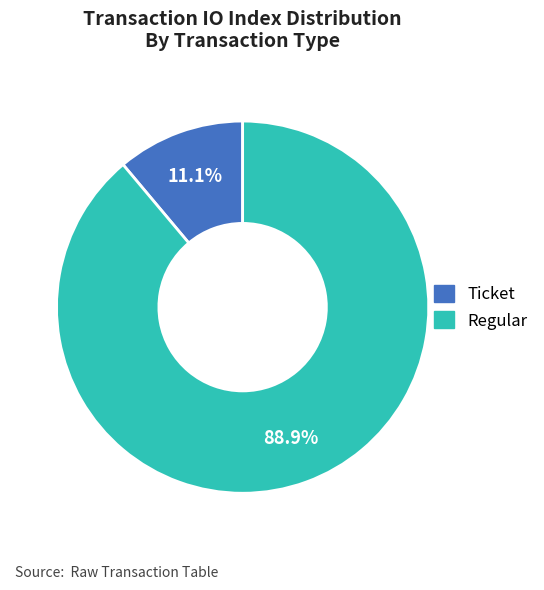

To the nearest percent, what portion does Regular represent?

89%